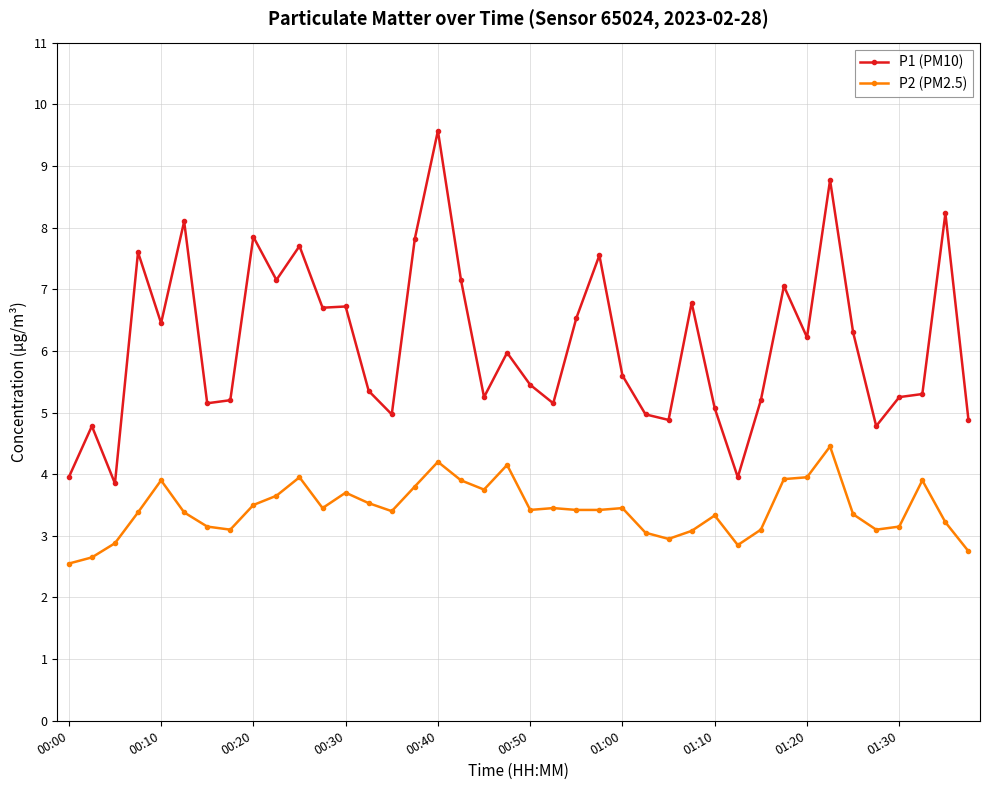

Which series has the widest spread of values?

P1 (PM10)